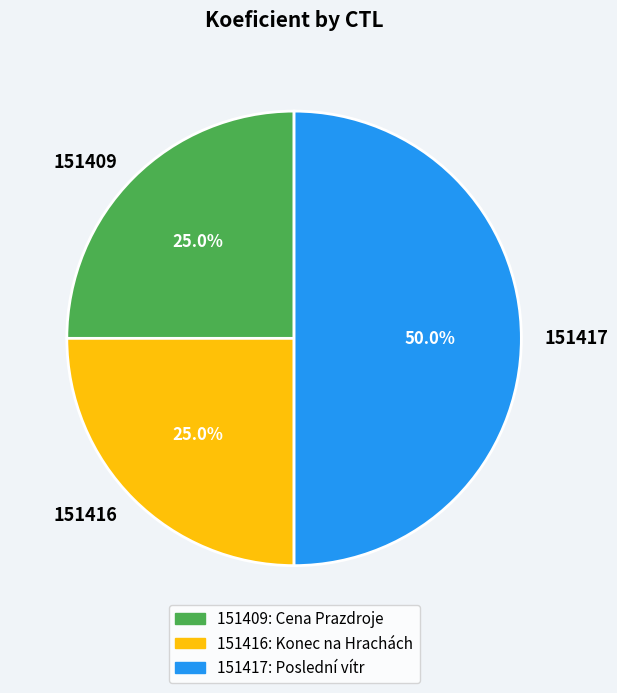

What is the ratio of the value at 151417 to the value at 151409?

2.0